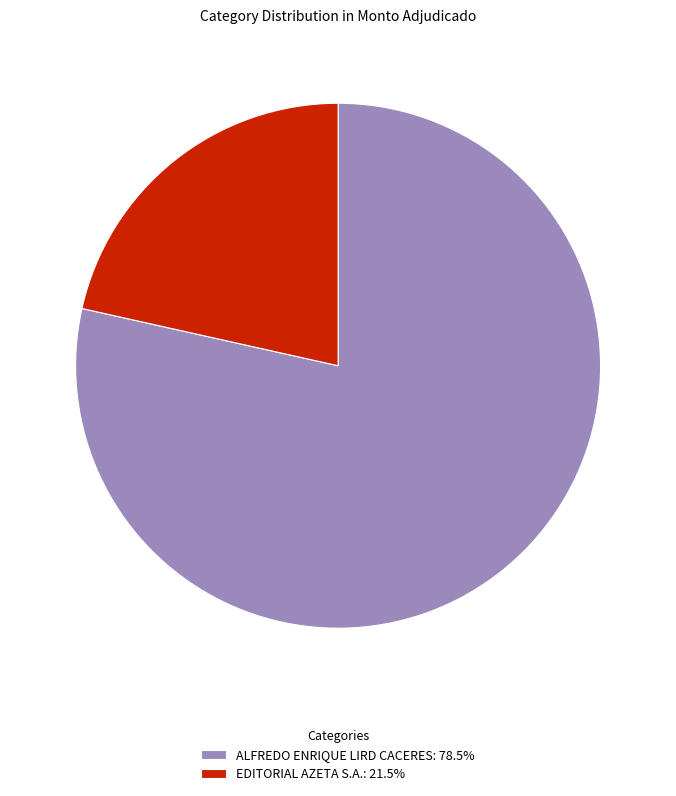

Is ALFREDO ENRIQUE LIRD CACERES the majority of the pie?

Yes